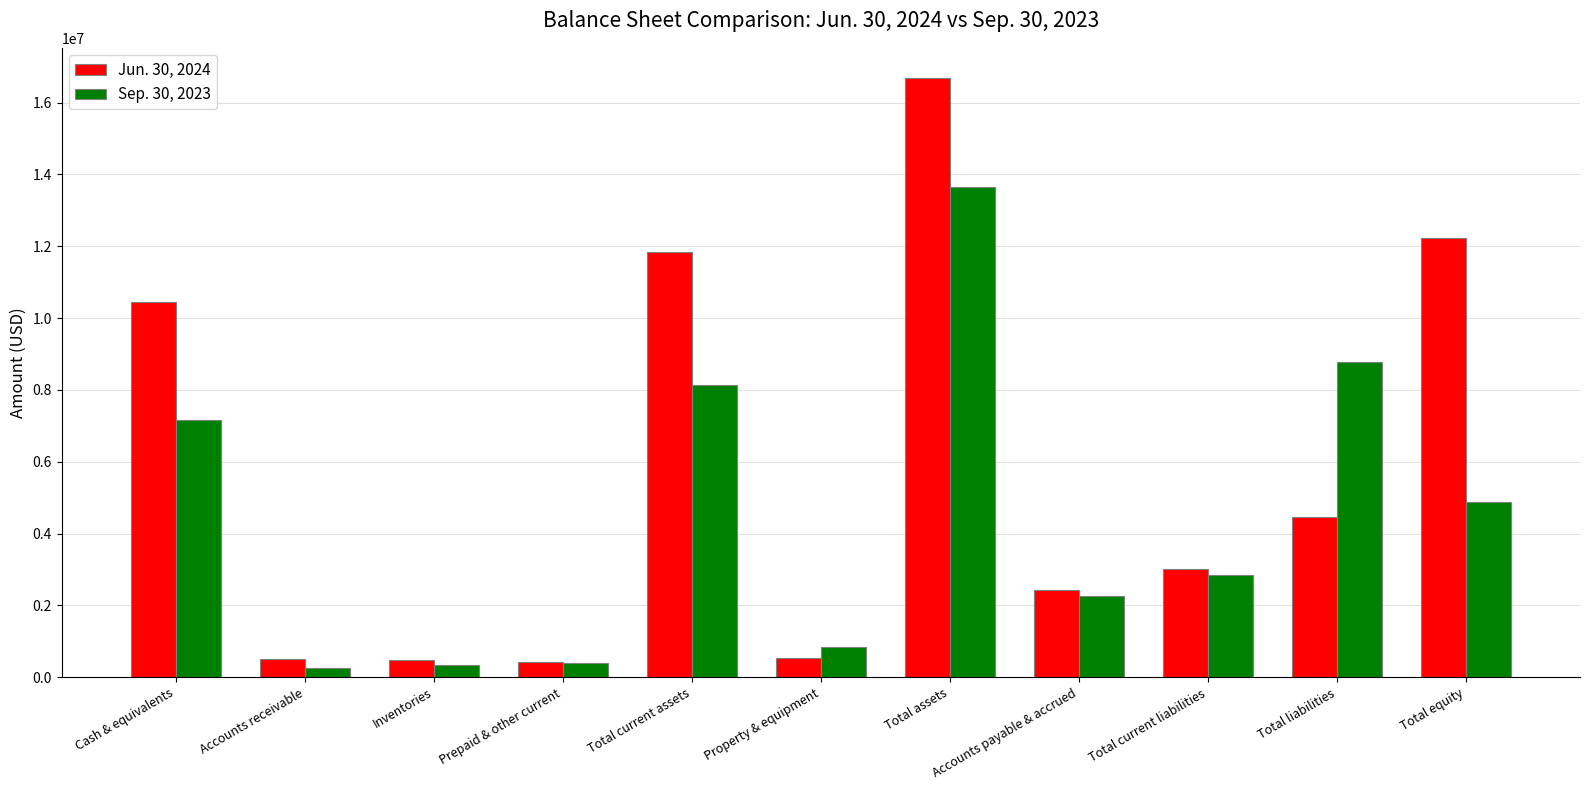

List the series in order of their overall mean, lowest first.

Sep. 30, 2023, Jun. 30, 2024